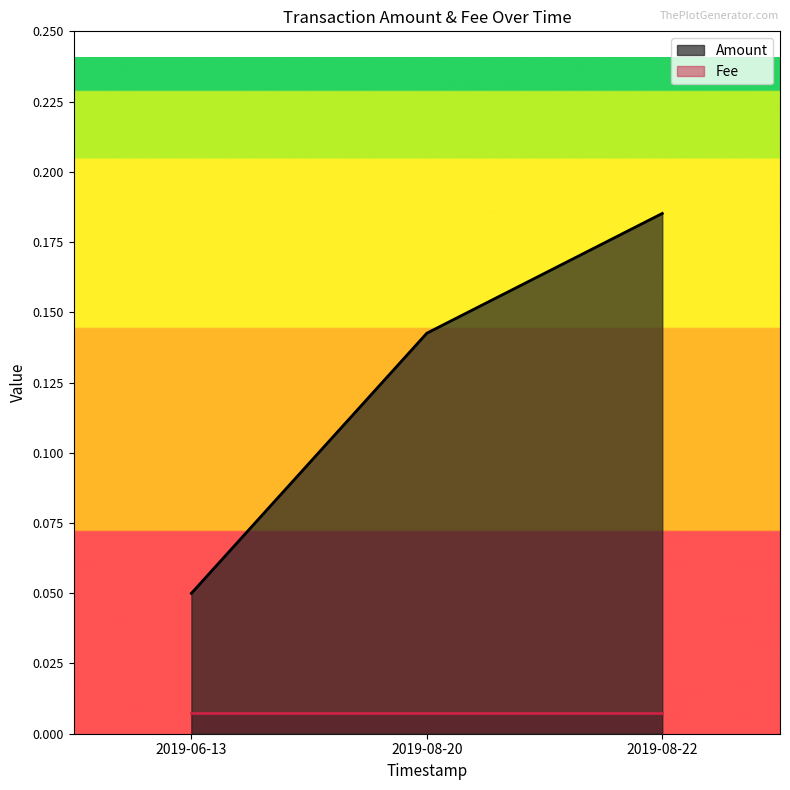

List the series in order of their overall mean, highest first.

Amount, Fee